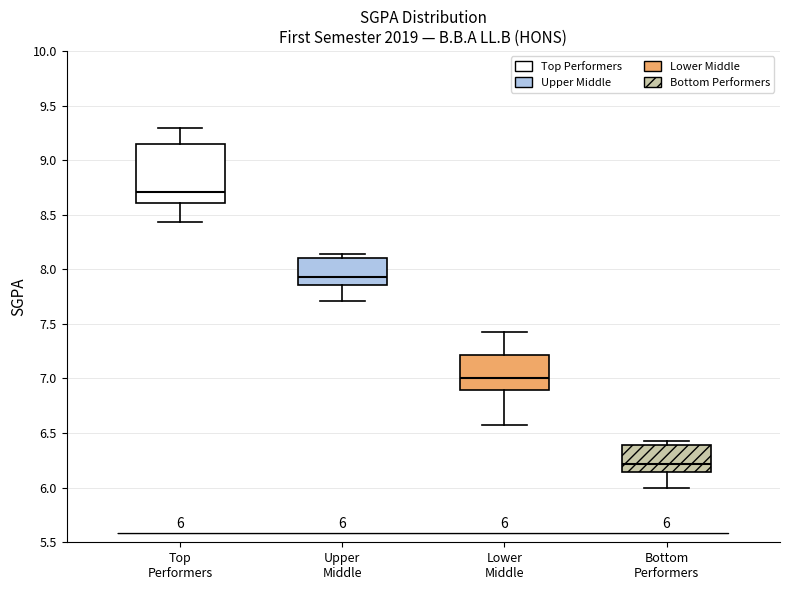

Comparing the boxes themselves (not the whiskers), which one is the tallest?

Top Performers